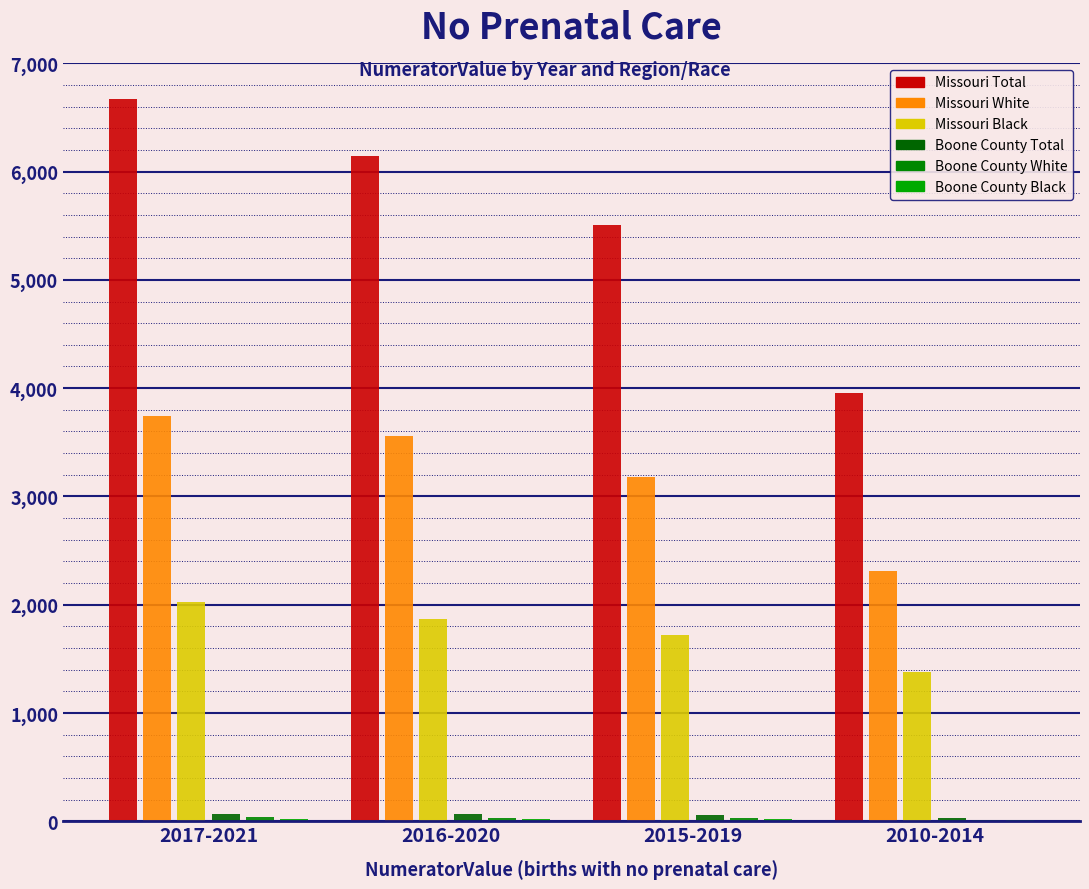

How many data points does each series have?

4